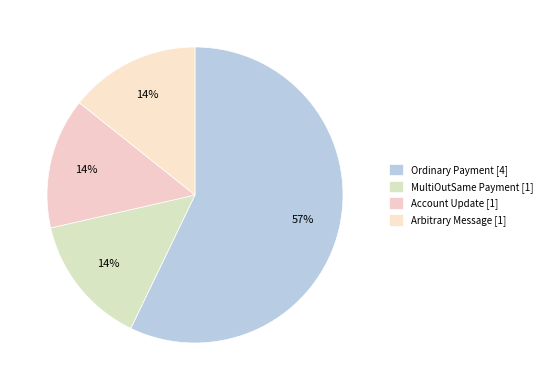

Rank the categories by value from highest to lowest.

Ordinary Payment, MultiOutSame Payment, Account Update, Arbitrary Message